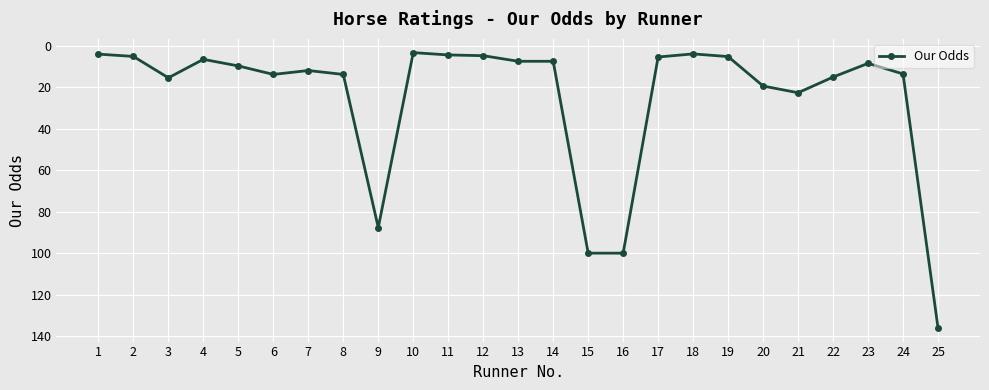

Where is the first local maximum?

3